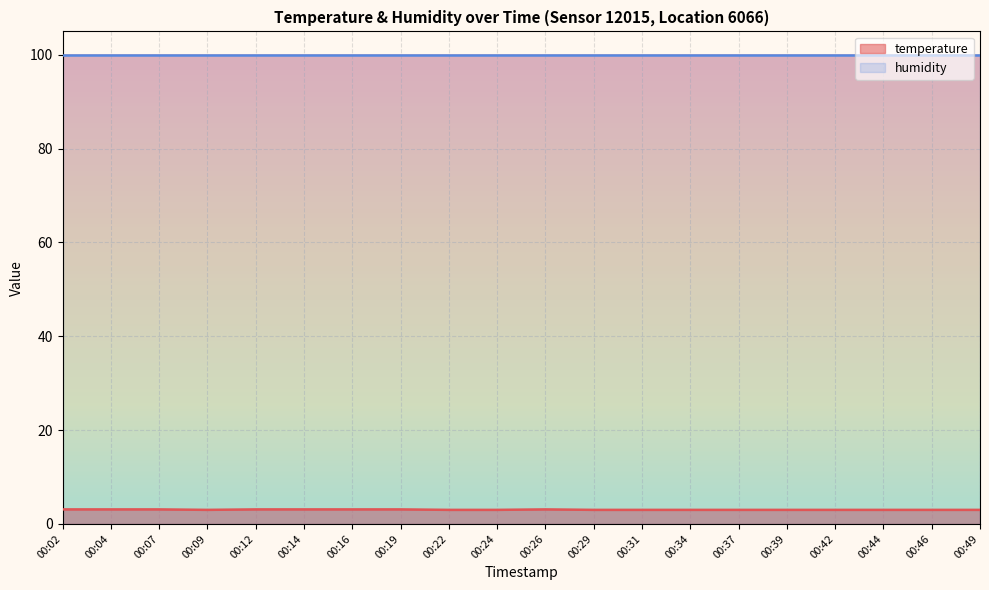

How many lines are shown in the chart?

2